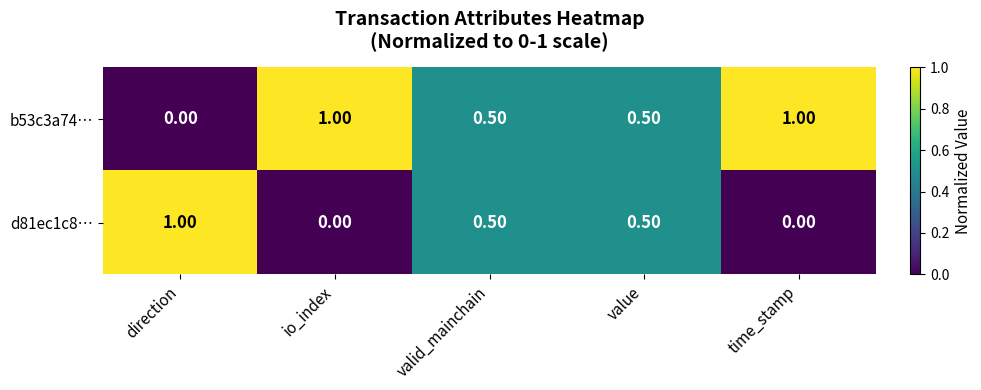

At direction, list the series in order from largest to smallest.

d81ec1c8…, b53c3a74…